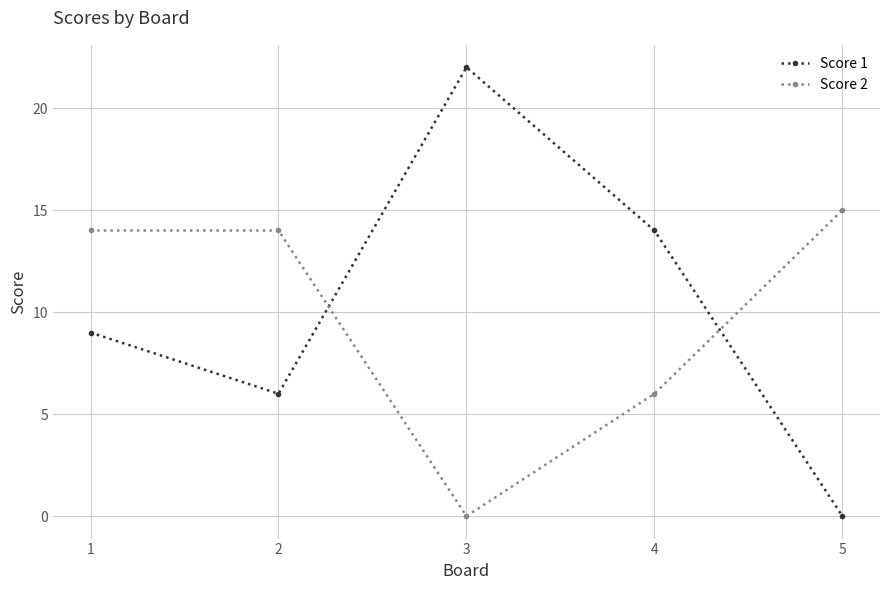

How many categories are shown in the chart?

5